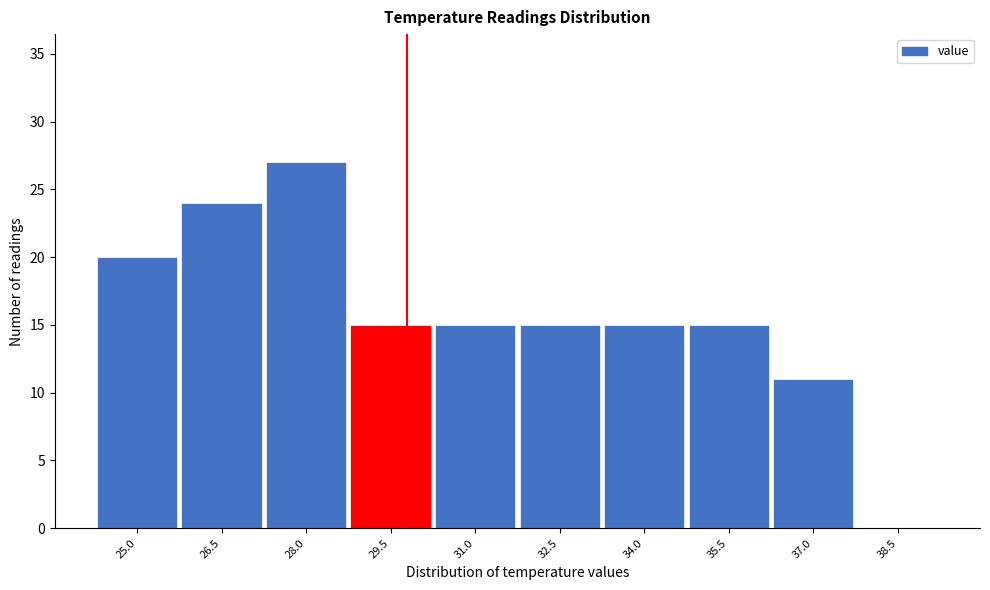

Reading right to left, list all the values displayed in this chart.

38.5=0	37.0=11	35.5=15	34.0=15	32.5=15	31.0=15	29.5=15	28.0=27	26.5=24	25.0=20